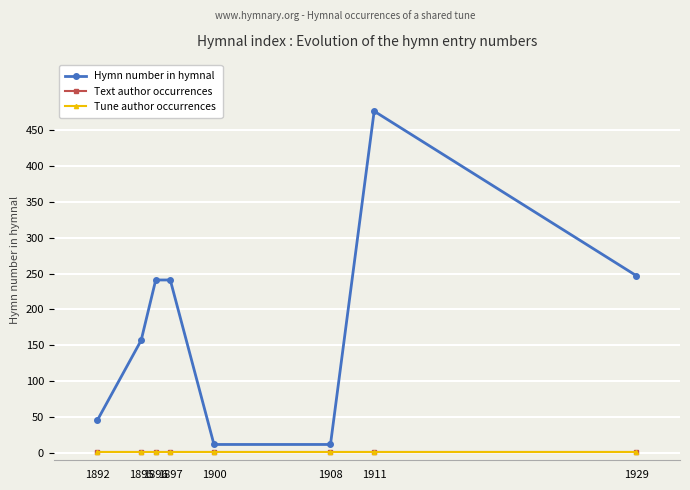

List the series in order of their peak value, highest first.

Hymn number in hymnal, Text author occurrences, Tune author occurrences